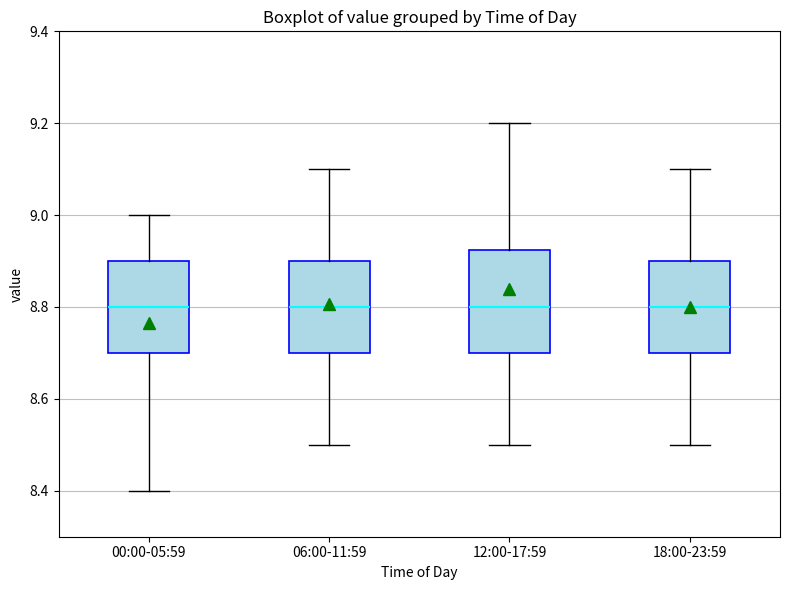

Comparing the boxes themselves (not the whiskers), which one is the tallest?

12:00-17:59